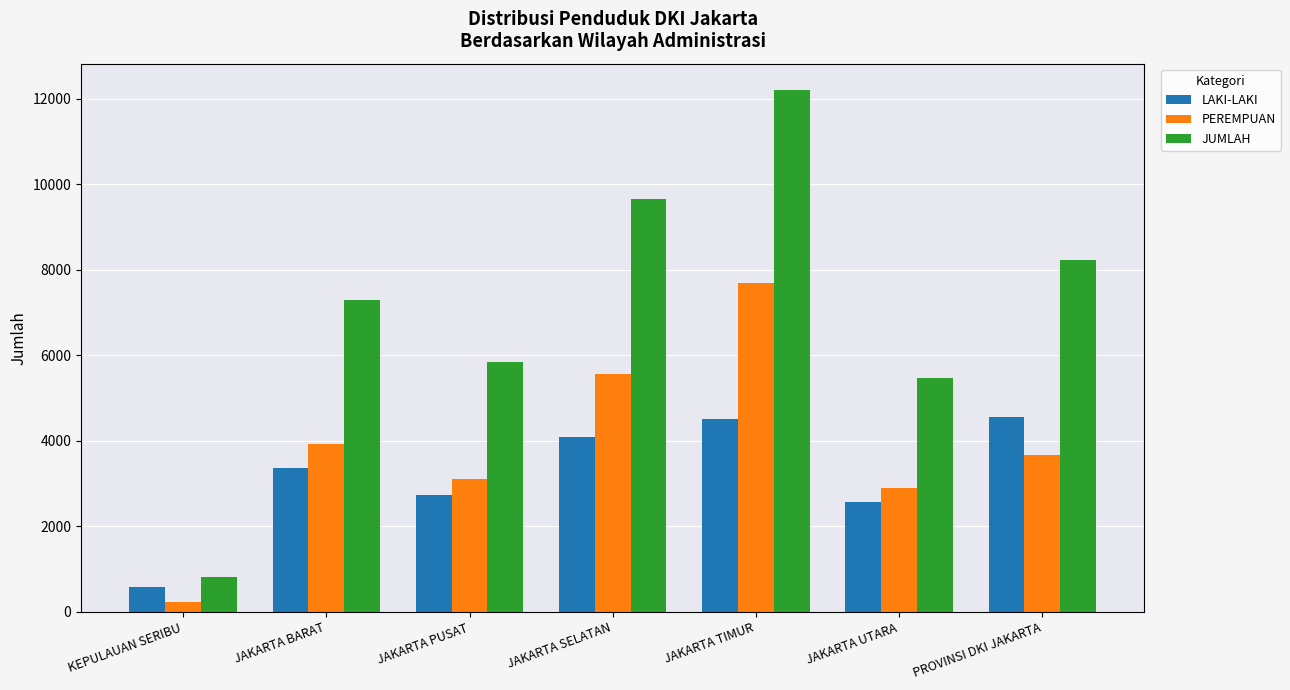

What is the maximum value for PEREMPUAN?

7698